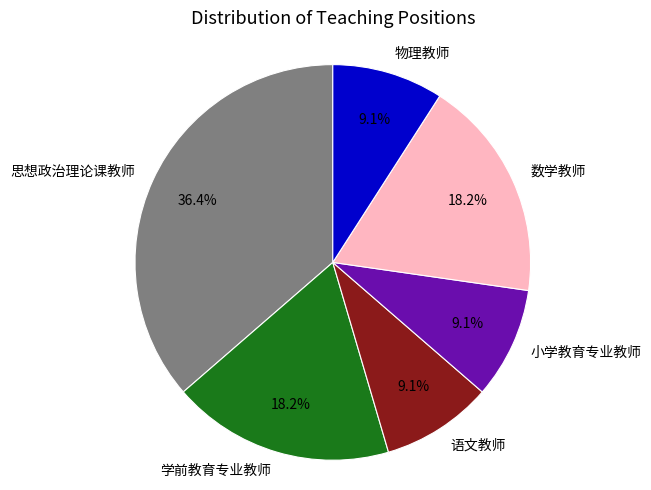

What percentage do 语文教师 and 物理教师 together represent?

18.2%